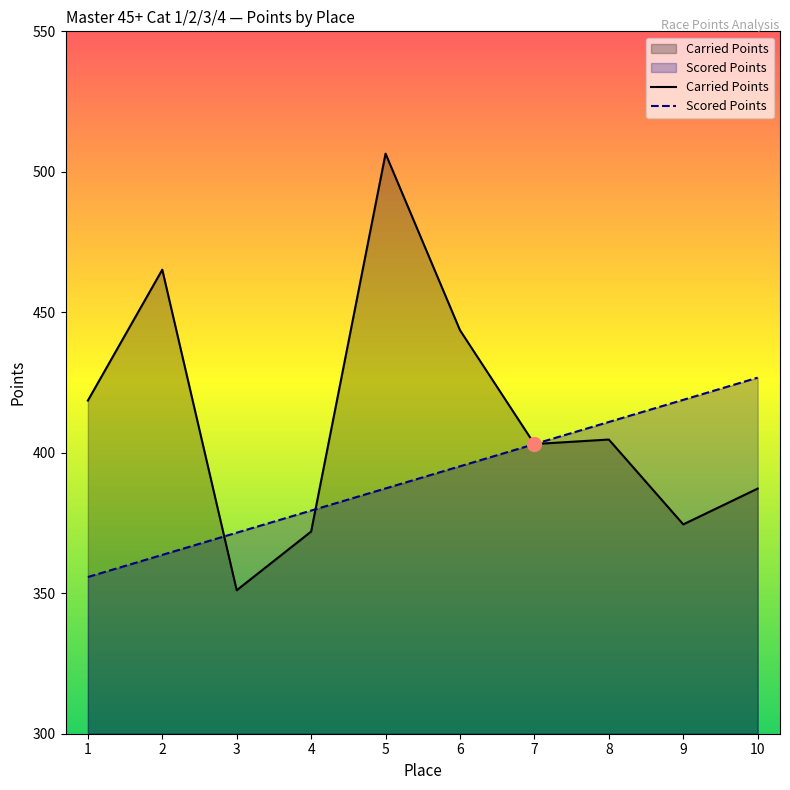

Which has a higher value, 8 or 6?

6